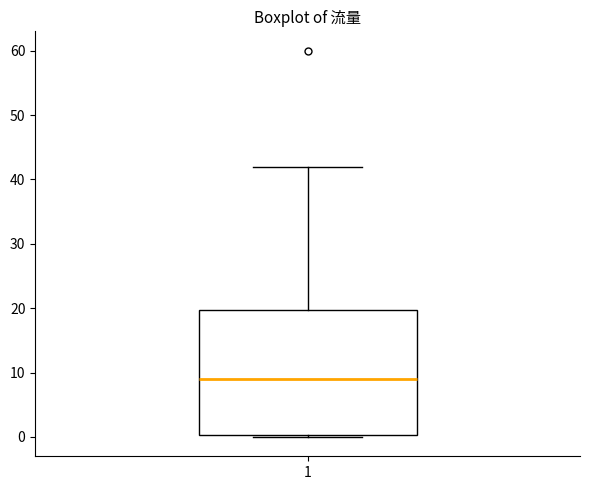

Read this box plot against the y-axis: the position of the median line, the range covered by the box, and the ends of both whiskers. The values are not printed on the chart, so give them approximately, as read against the axis.

median 9, box 0 to 20, whiskers 0 to 42